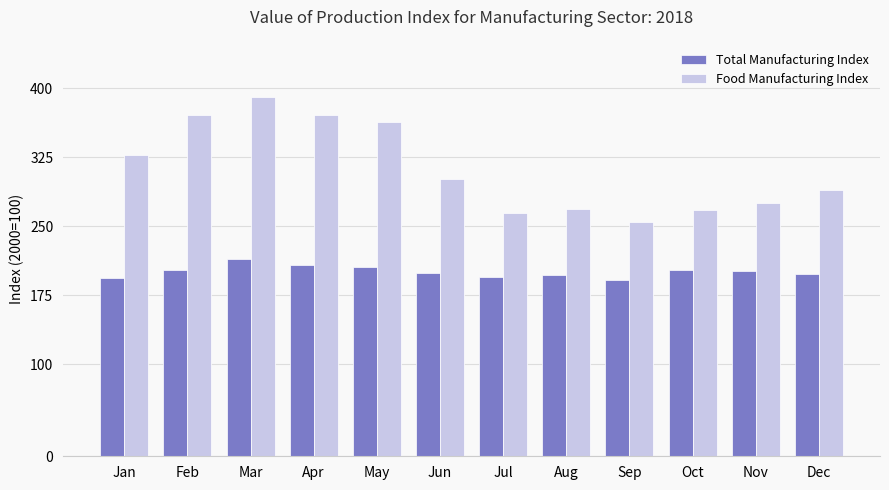

The Food Manufacturing Index series shows 370.8 at Apr. True or false?

True